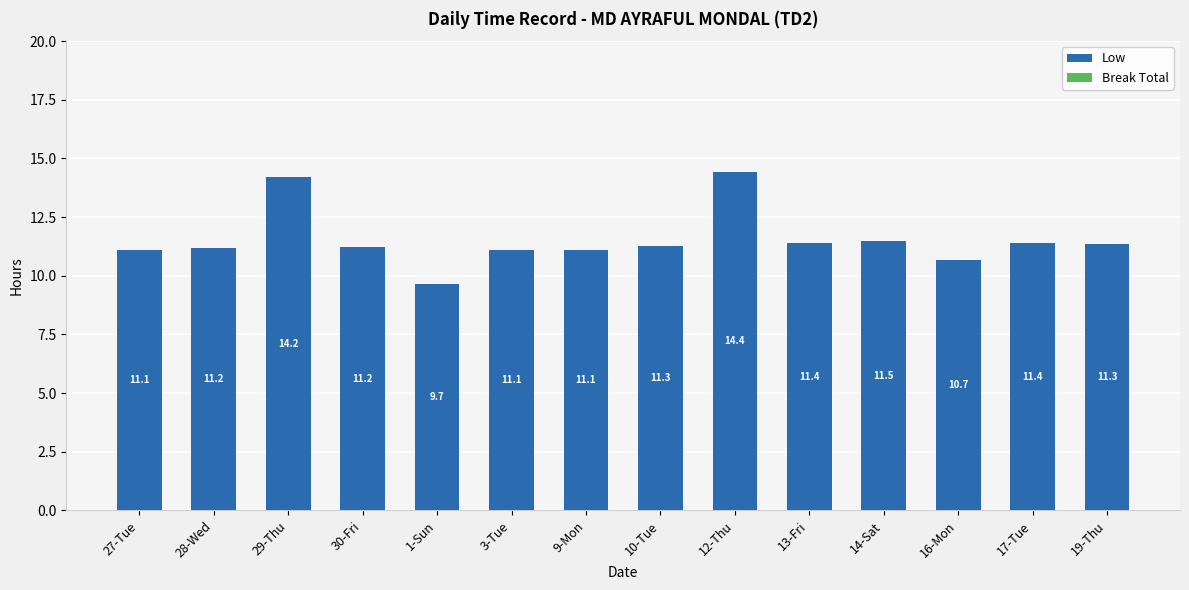

How many bars are there in total?

14